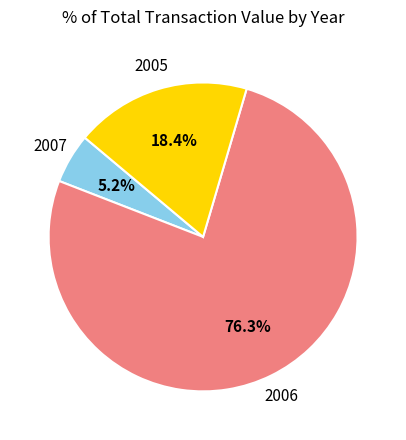

Is there a majority slice in this chart?

Yes